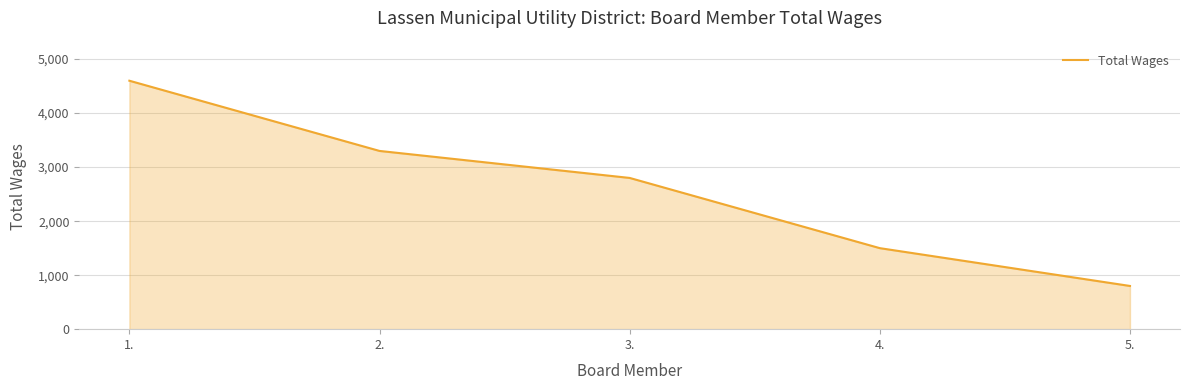

What is the minimum value shown in the chart?

800